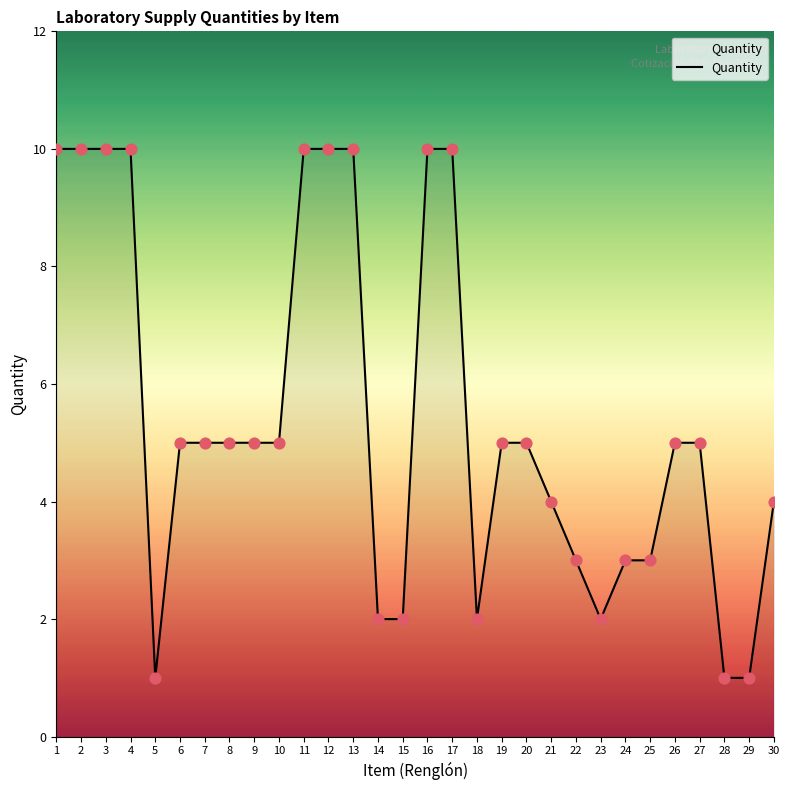

Approximately how many times larger is the value at 25 compared to 4?

0.3